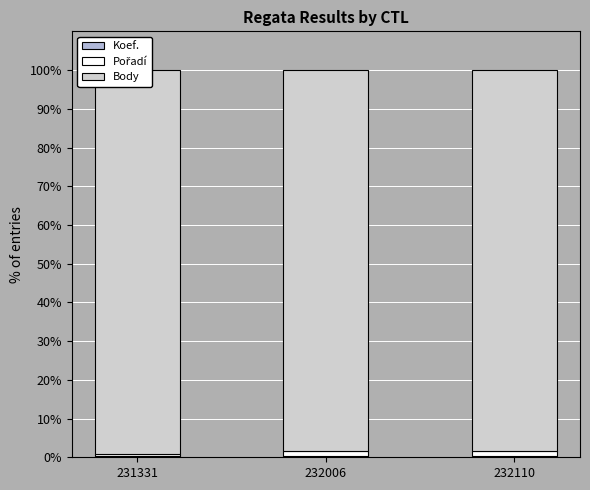

Reading left to right, extract all data points from this chart.

Koef.: 231331=0.4	232006=0.2	232110=0.4
Pořadí: 231331=0.6	232006=1.3	232110=1.1
Body: 231331=99.0	232006=98.5	232110=98.4